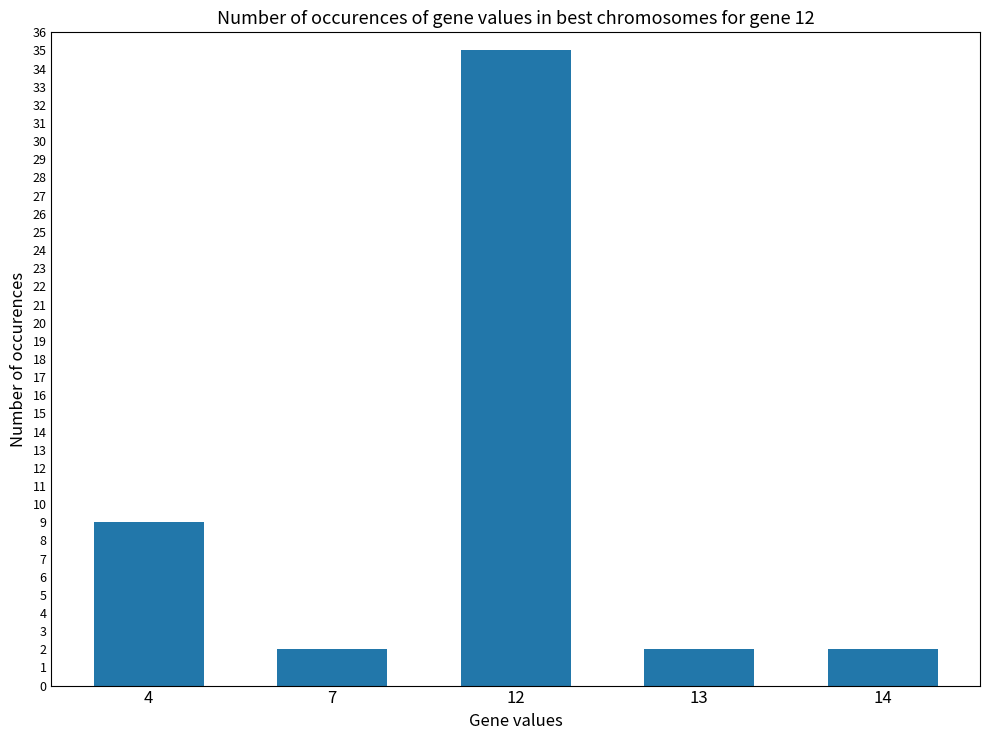

Count the number of data series in this chart.

1